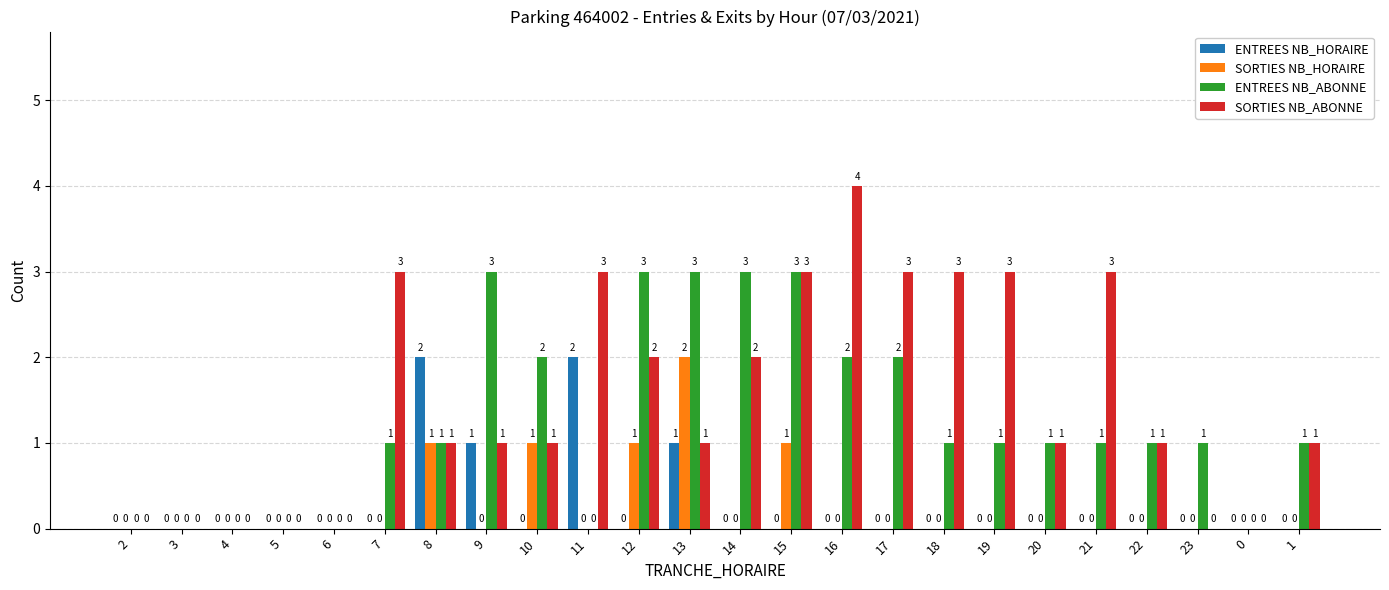

Which series changed the most between 9 and 17?

SORTIES NB_ABONNE